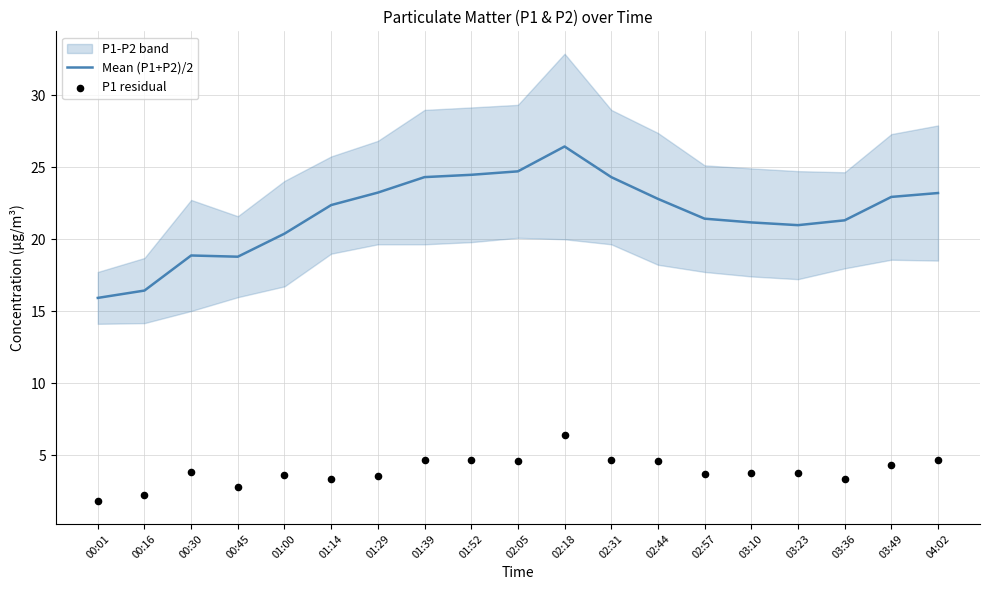

Which series has the widest spread of Y values?

Mean (P1+P2)/2